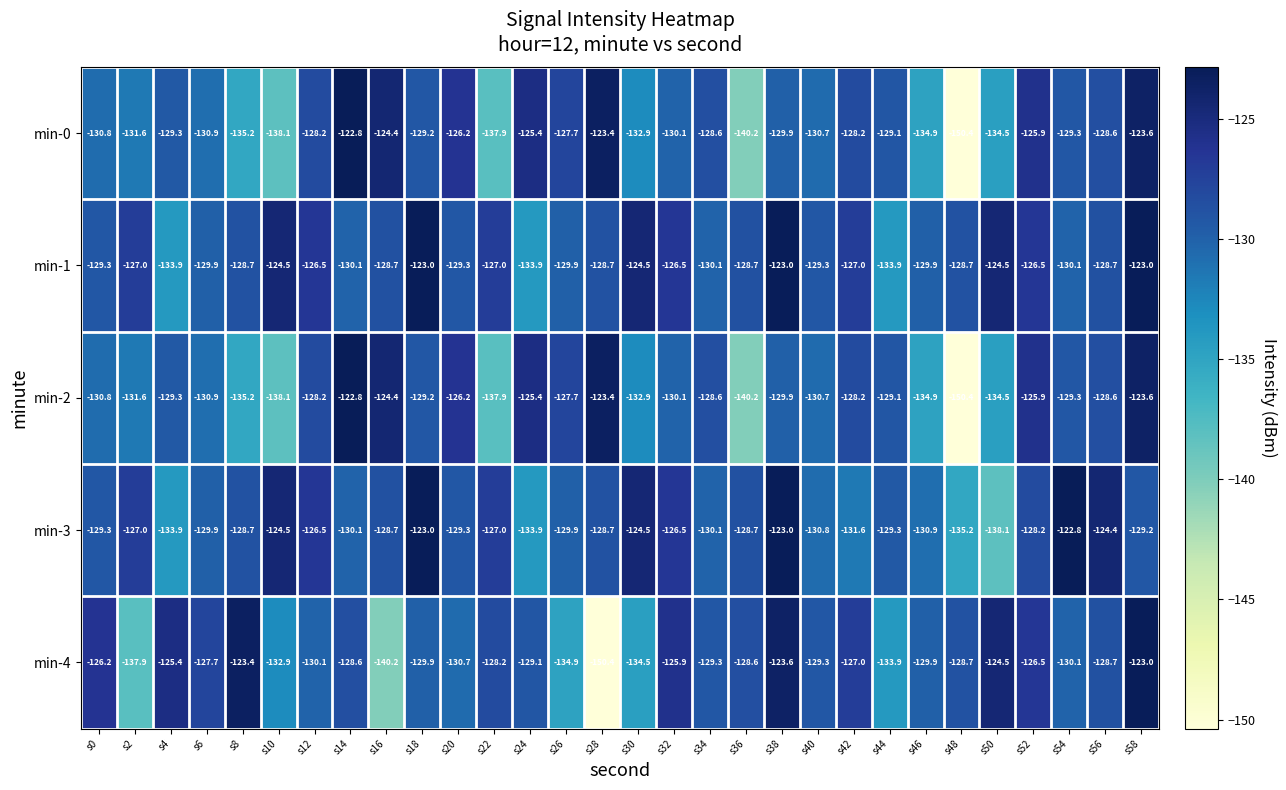

What is the approximate value of min-3 at s20?

-129.3